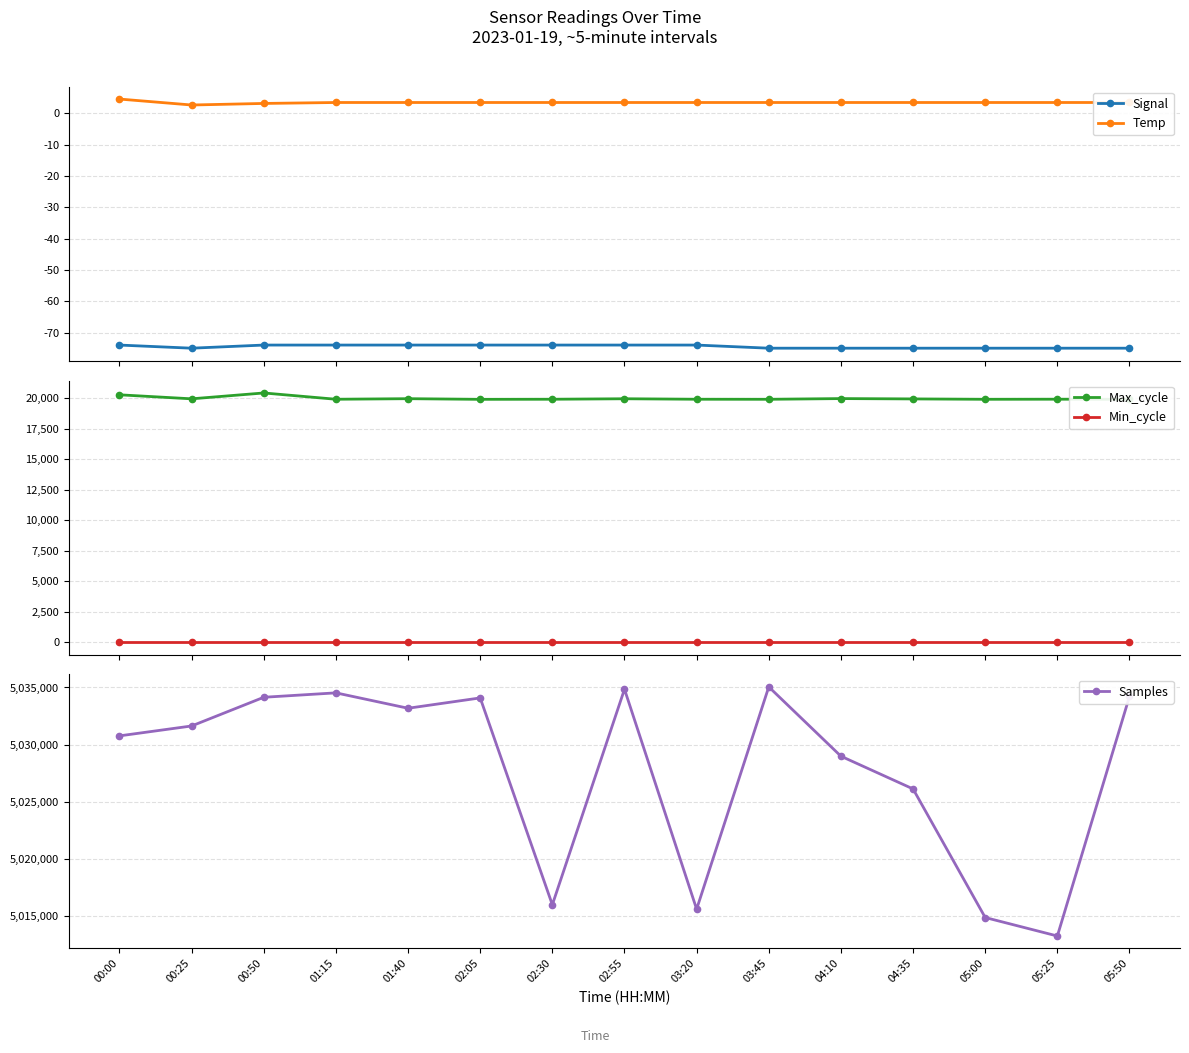

At how many categories does at least one series exceed 2846872?

15